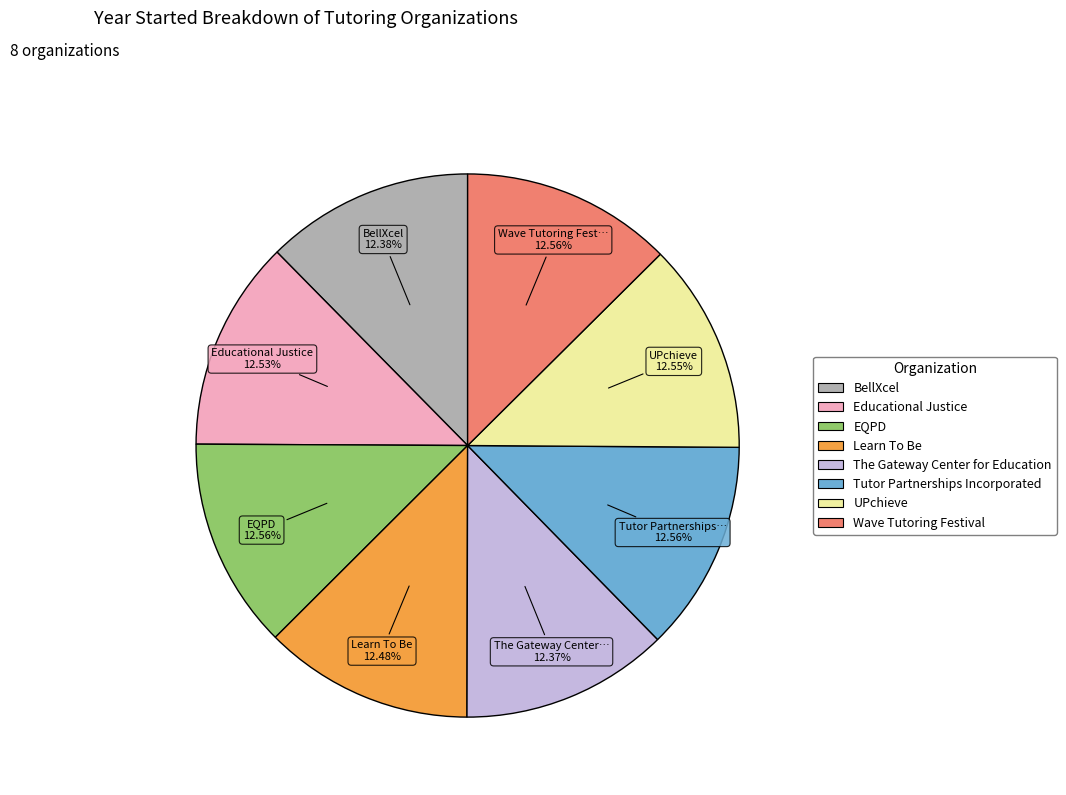

Combined, do Educational Justice and Wave Tutoring Festival account for over 50%?

No